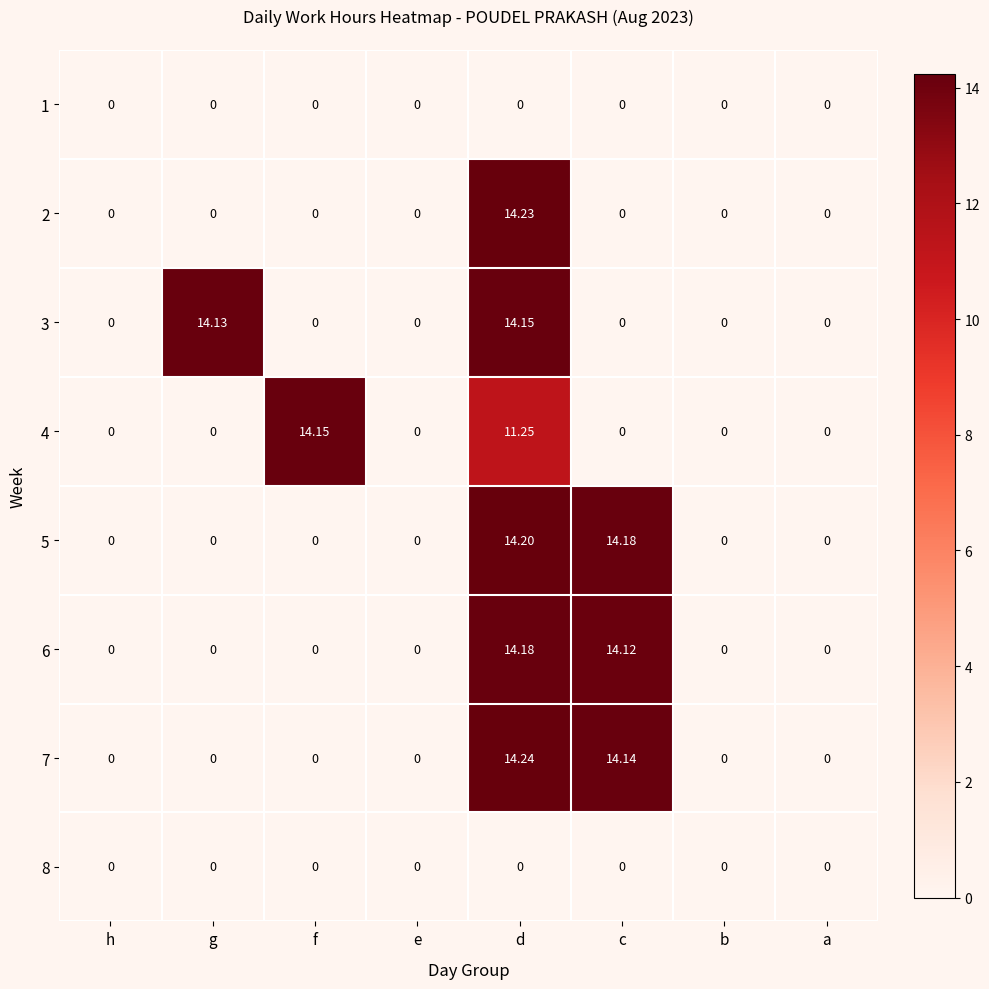

At which category is the sum across all series the highest?

d